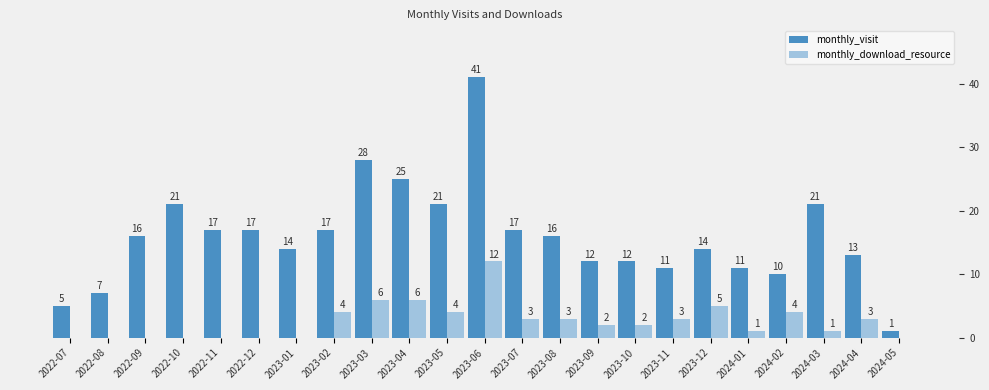

Count the number of data series in this chart.

2